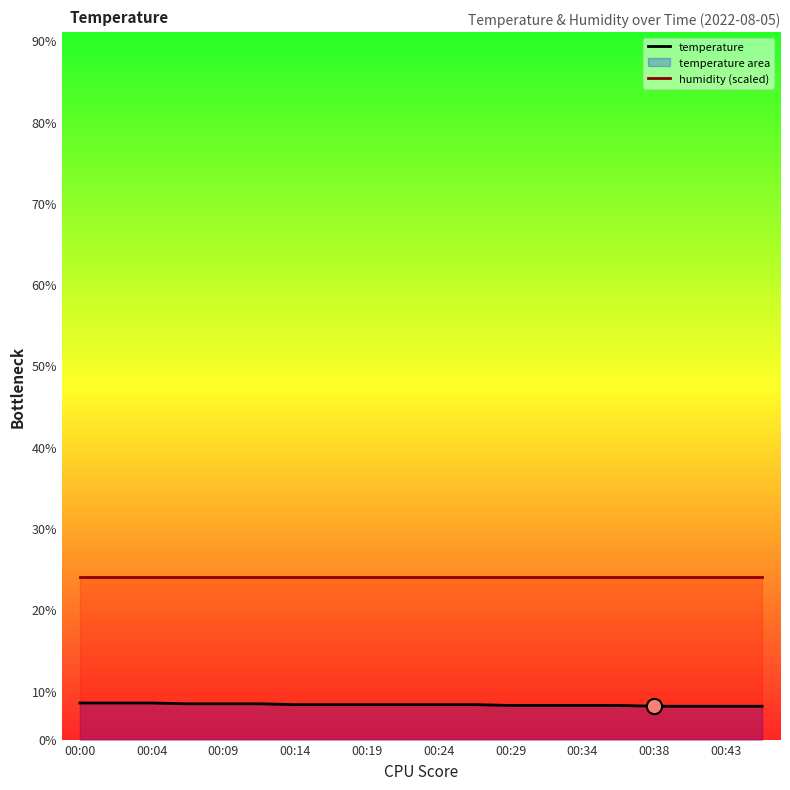

At which category is the sum across all series the highest?

00:00